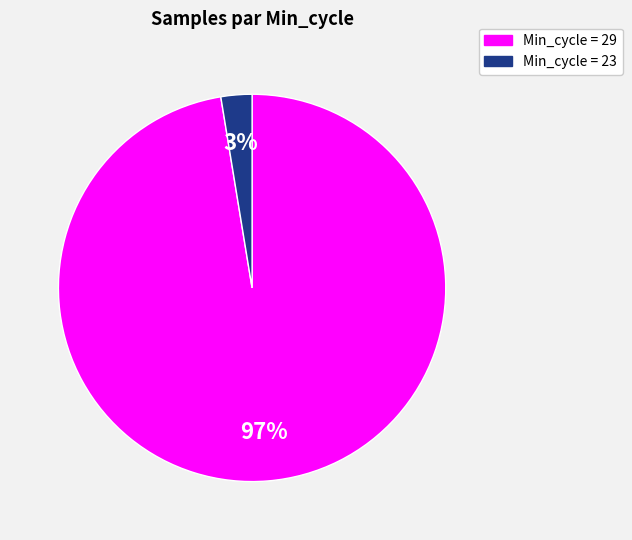

To the nearest percent, what is the average slice percentage?

50%